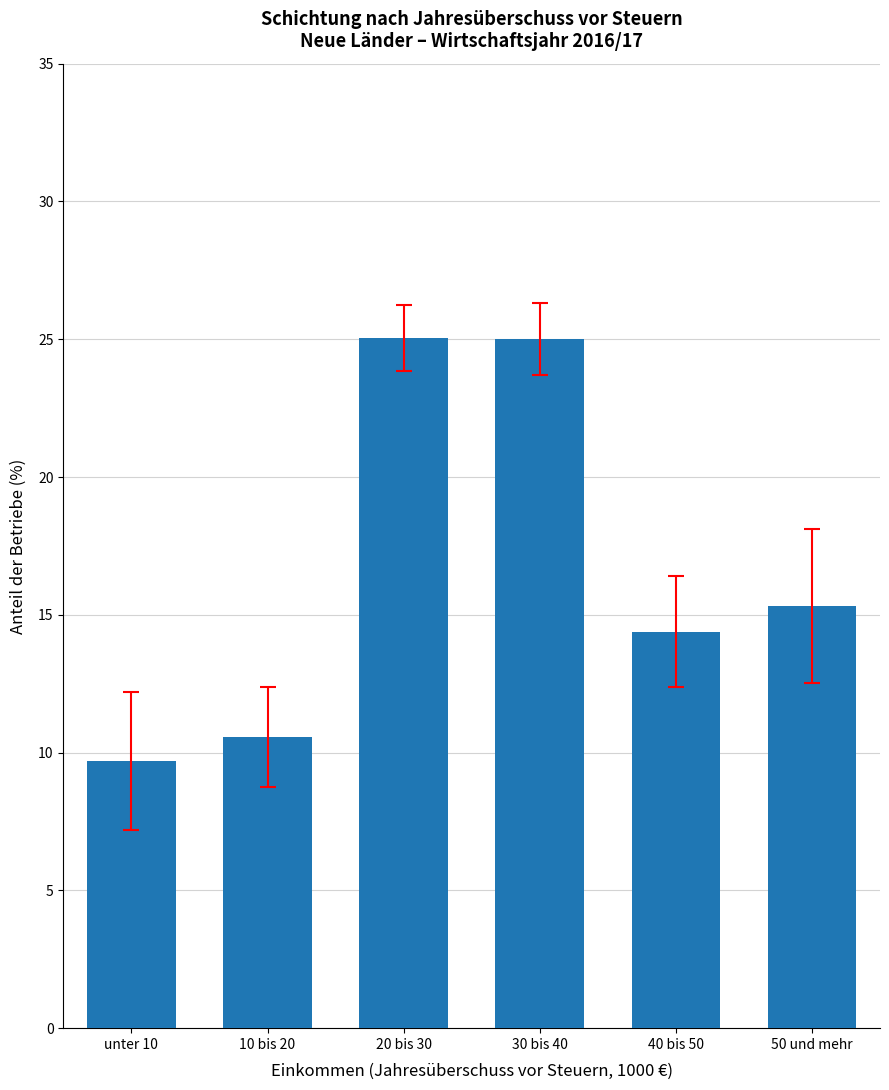

True or false: the data shows 12.4 at 20 bis 30.

False